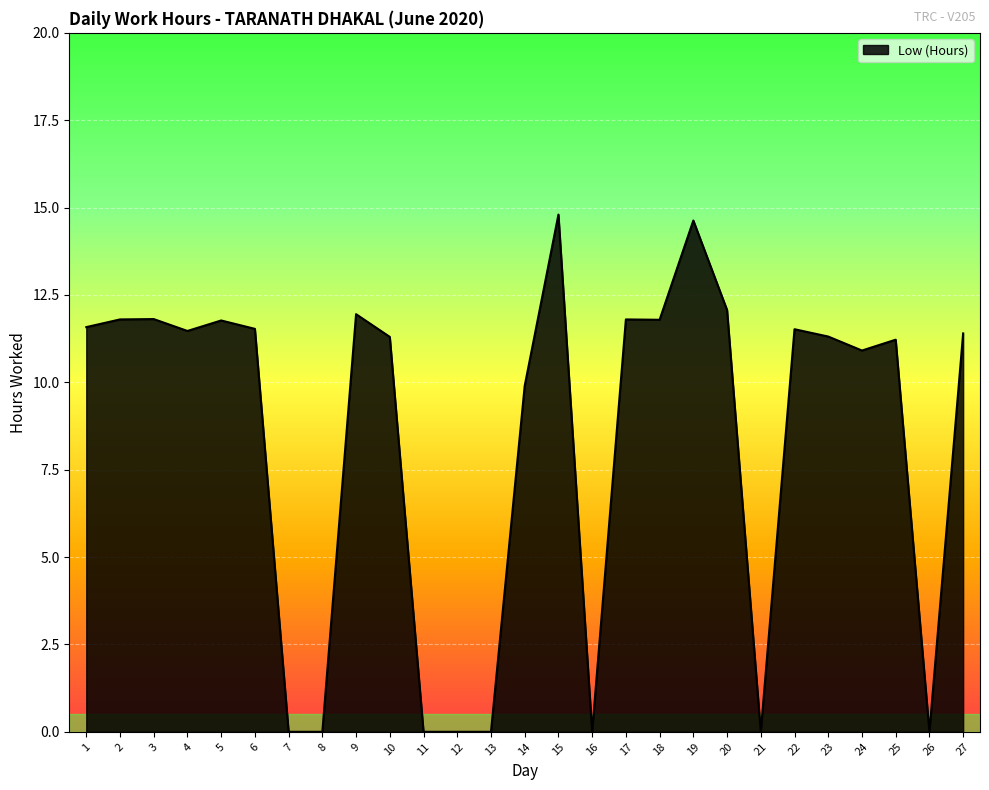

What is the sum of the values at 17 and 4?

23.3